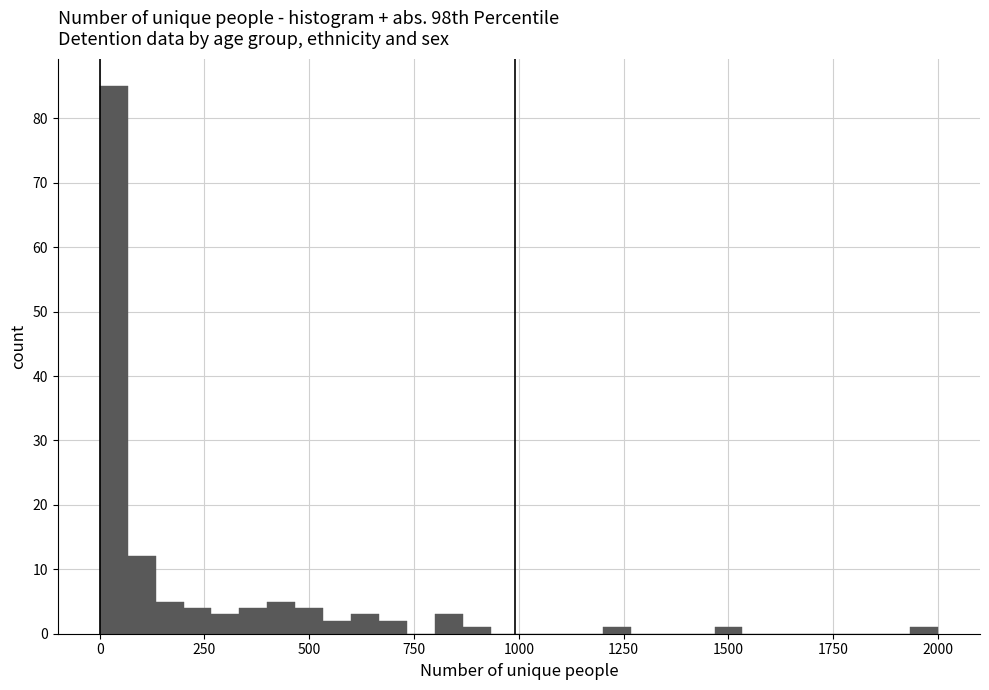

Around what value on the x-axis is the tallest bar? Give the approximate position of its centre, as read against the axis.

50